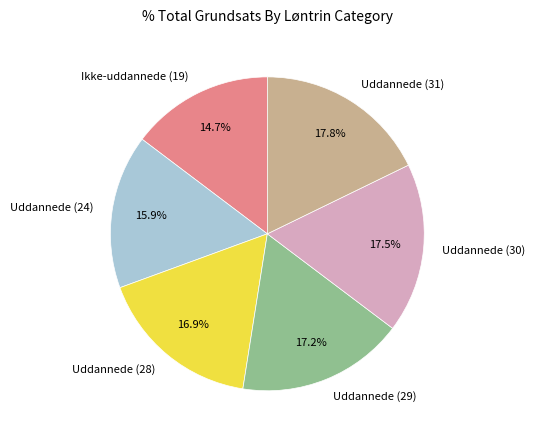

Count the number of slices in the pie.

6